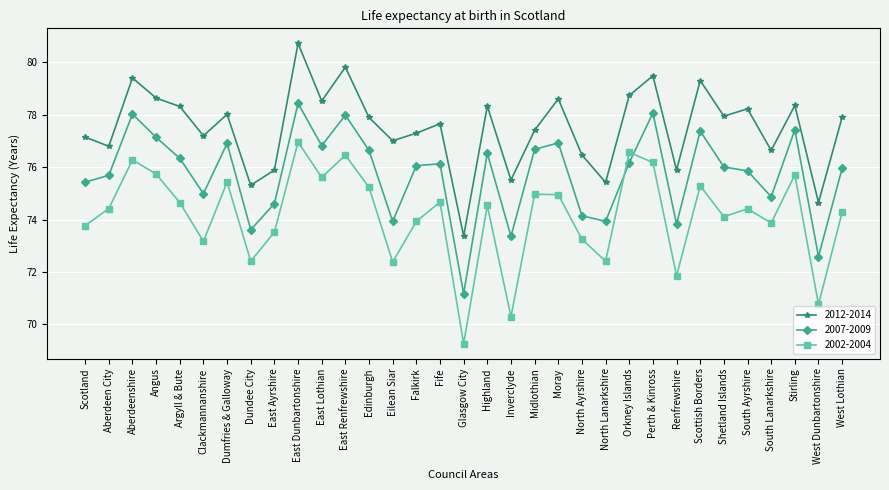

The 2007-2009 series shows 139.1 at Aberdeenshire. True or false?

False